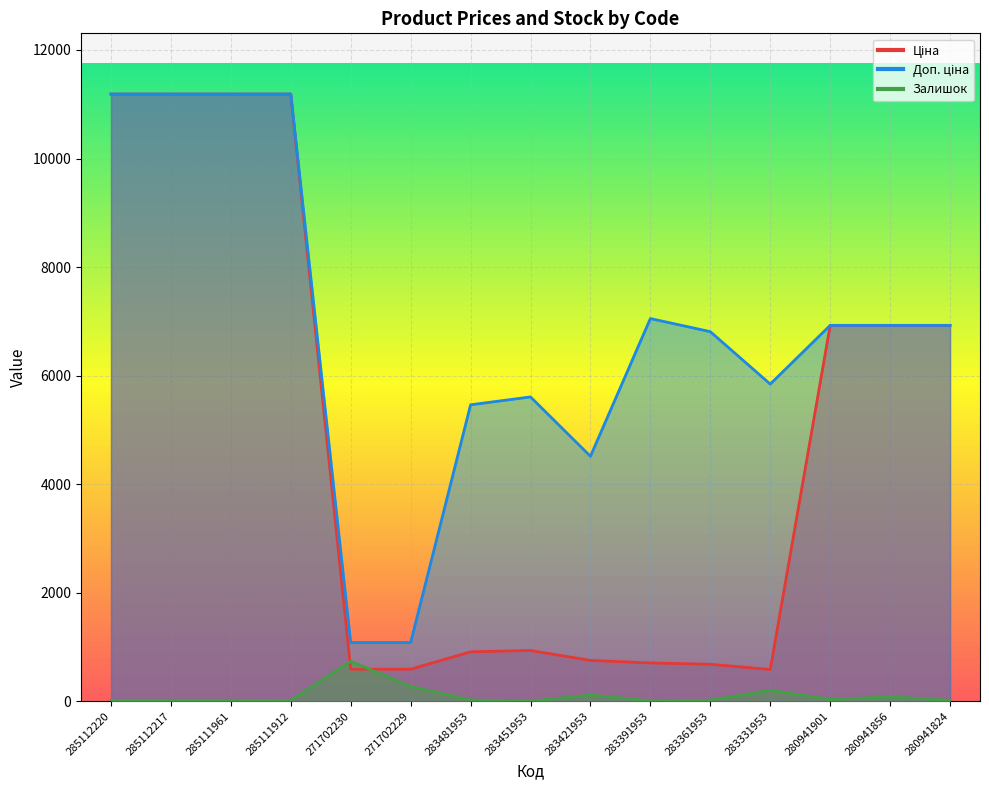

Reading left to right, list all the values displayed in this chart.

Ціна: 11188.2	11188.2	11188.2	11188.2	589.9	589.9	910.4	934.5	752.2	705.1	681.0	584.4	6925.7	6925.7	6925.7
Доп. ціна: 11188.2	11188.2	11188.2	11188.2	1081.7	1081.7	5462.3	5607.2	4513.3	7051.3	6809.8	5843.9	6925.7	6925.7	6925.7
Залишок: 17.0	17.0	17.0	15.0	735.0	272.0	24.0	2.0	113.0	8.0	19.0	202.0	31.0	81.0	17.0